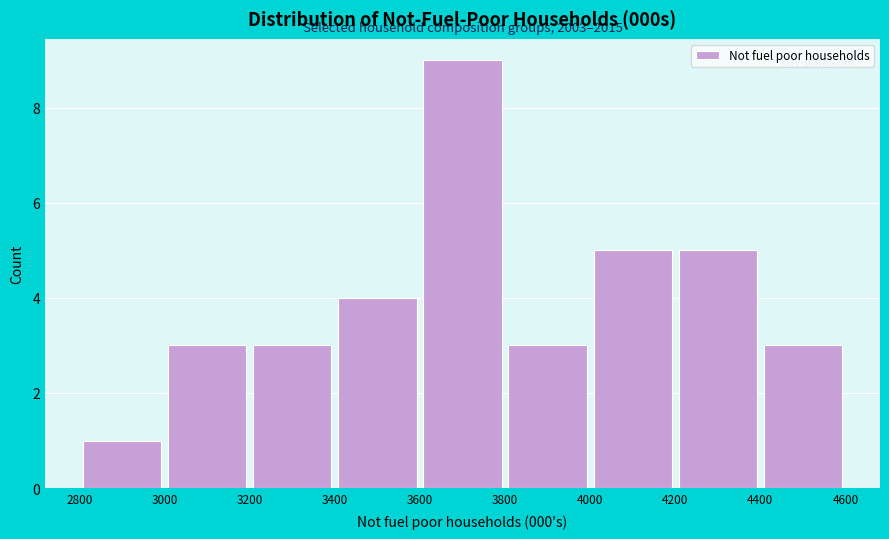

Over which range of the x-axis is the bar tallest?

3600 to 3800